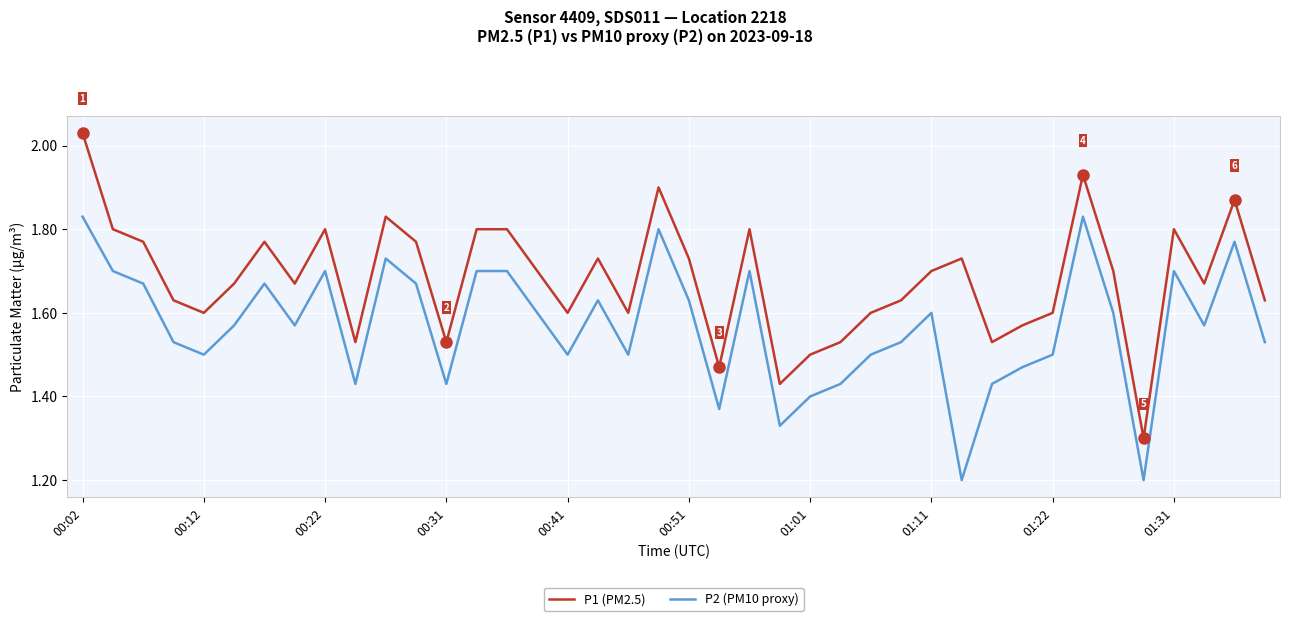

What is the minimum value shown in the chart?

1.2